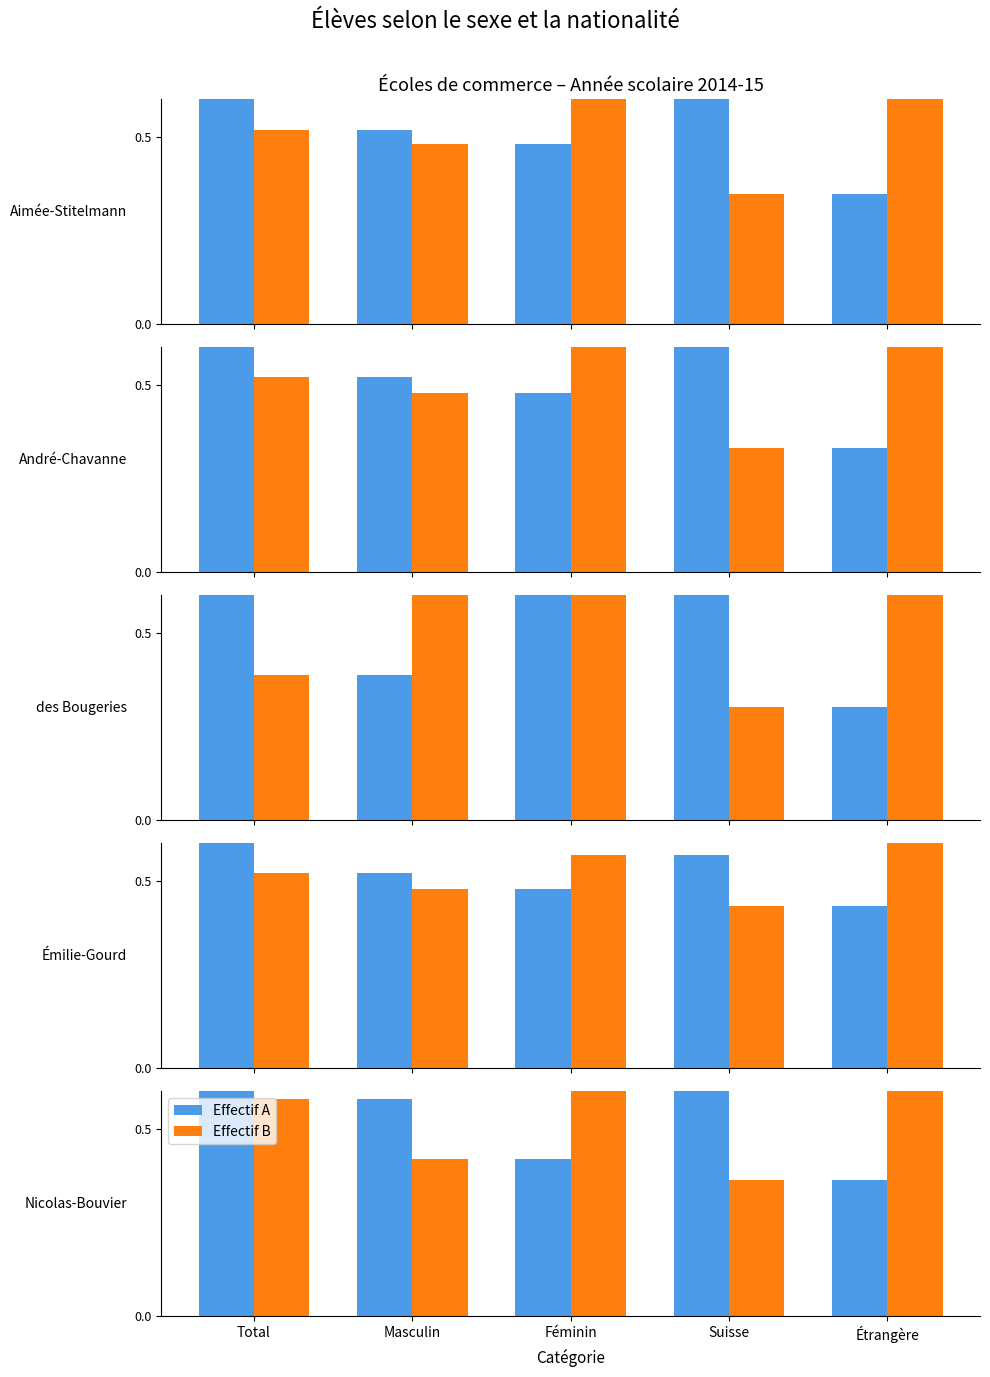

The Série B series shows 0.6 at Total. True or false?

True